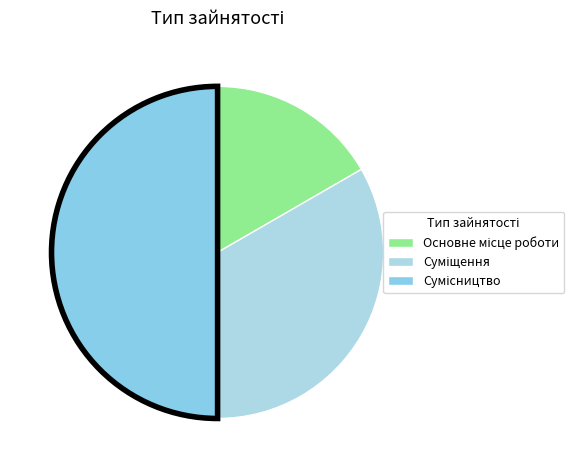

To the nearest percent, what is the difference between the largest and smallest slice percentages?

33%